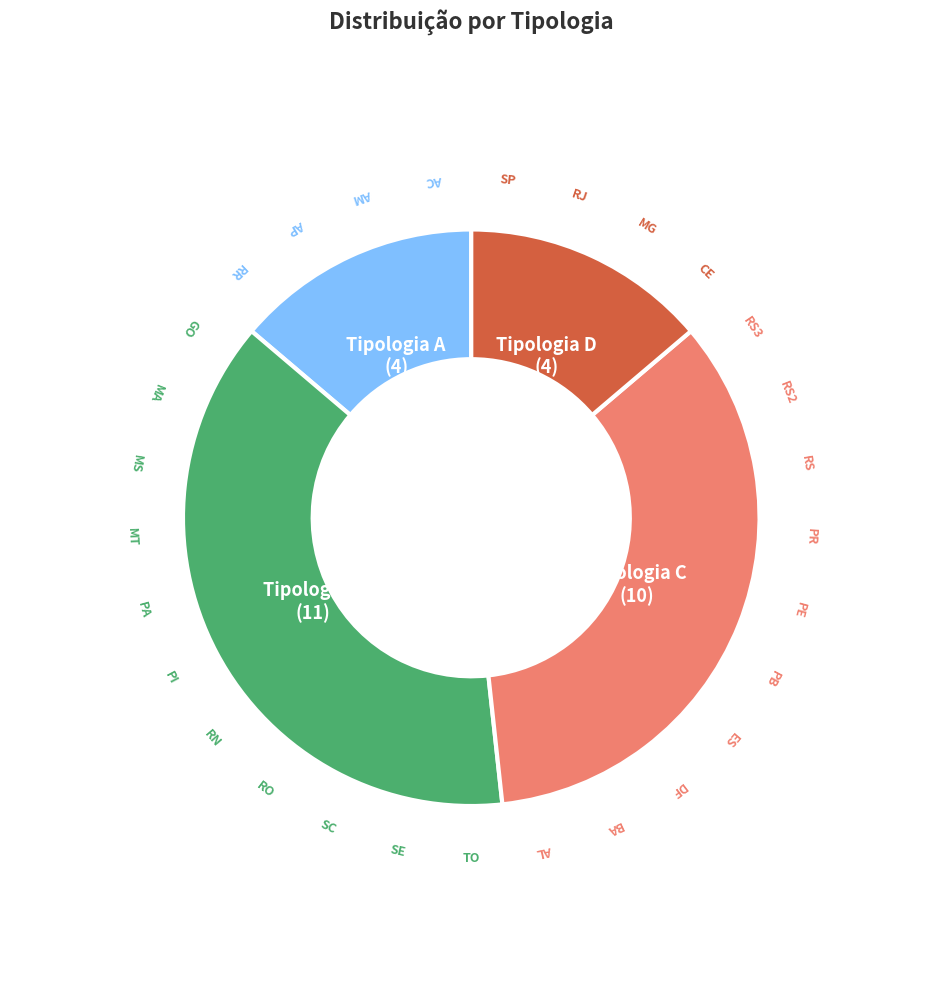

Is there any slice that represents more than half of the pie?

No